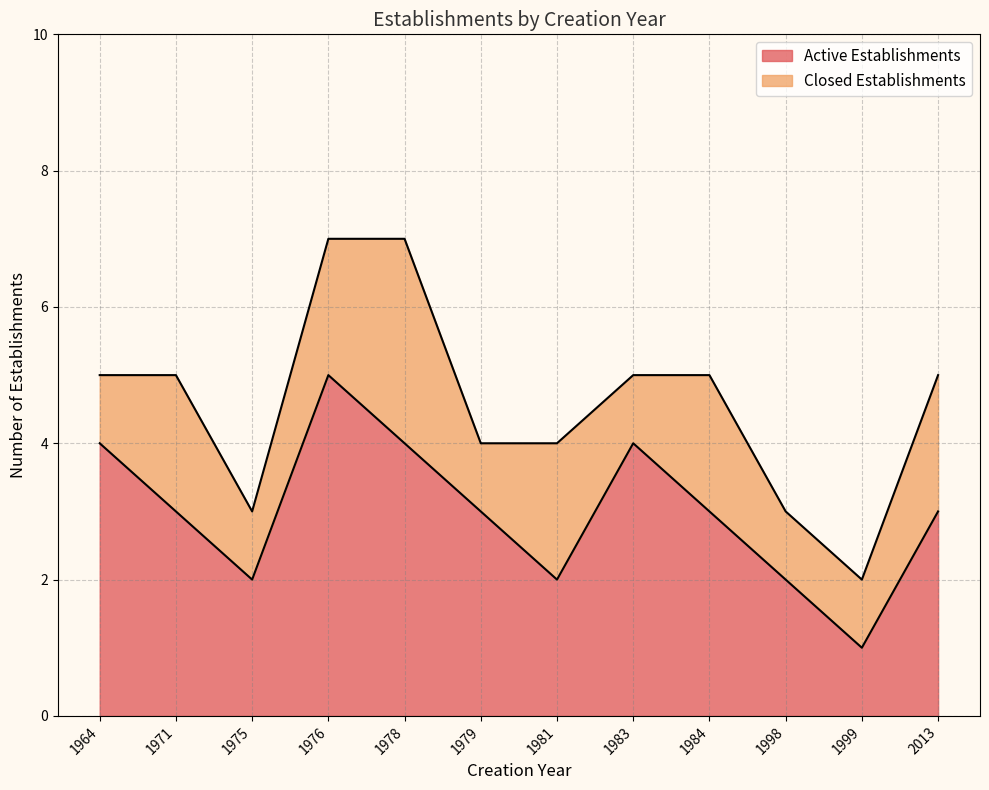

True or false: the data shows 2 at 1981.

True